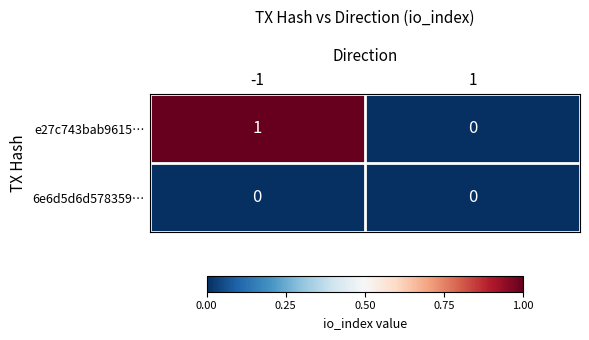

At -1, list the series in order from largest to smallest.

e27c743bab9615…, 6e6d5d6d578359…